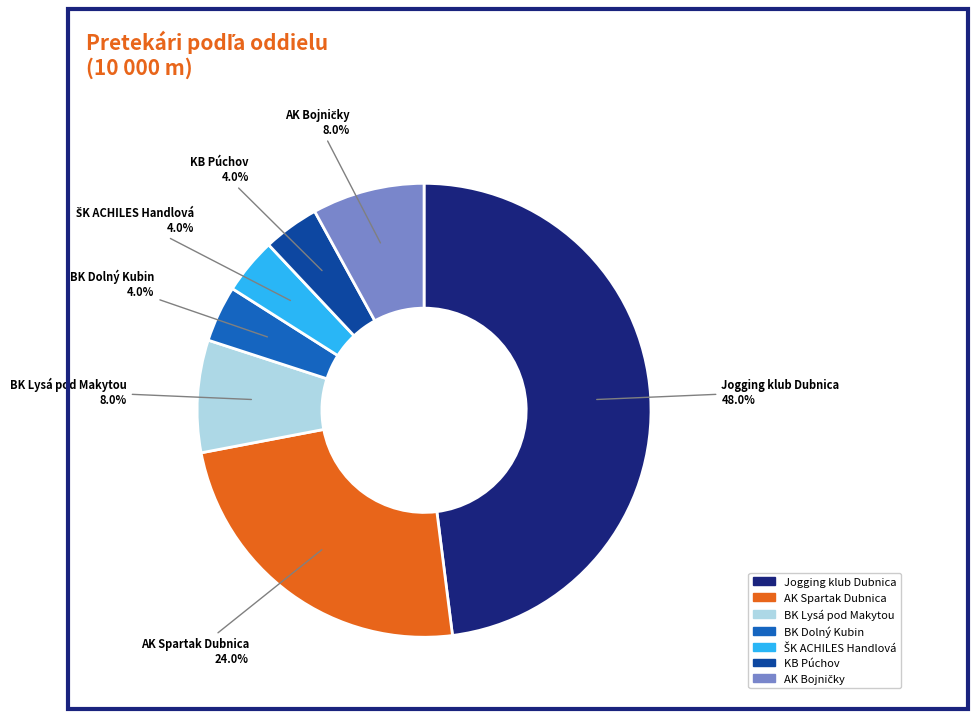

Count the number of slices in the pie.

7